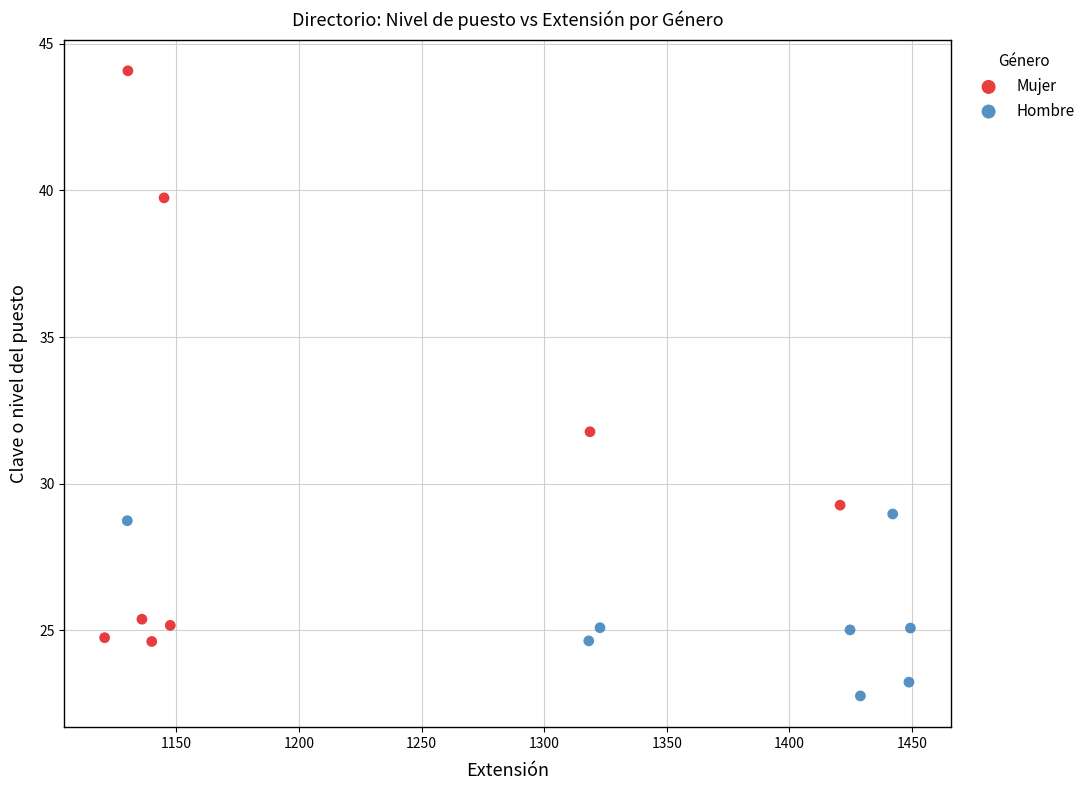

Which series contains the highest Y value?

Mujer